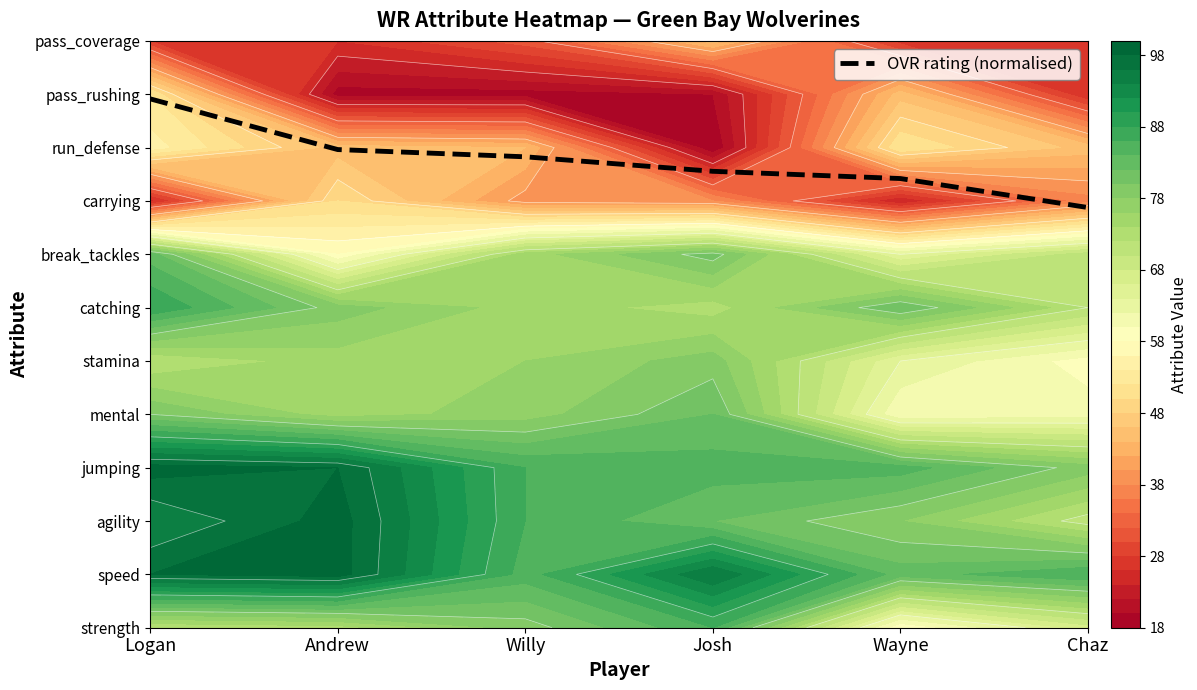

What is the sum of the values at Logan and Andrew?

18.9